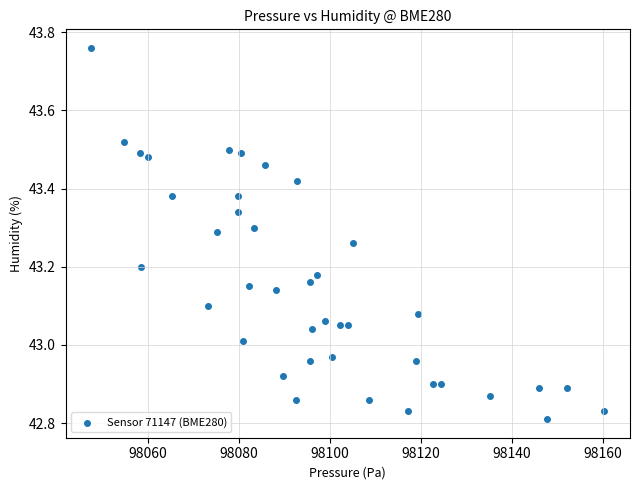

What is the range of X values (max minus min)?

112.7